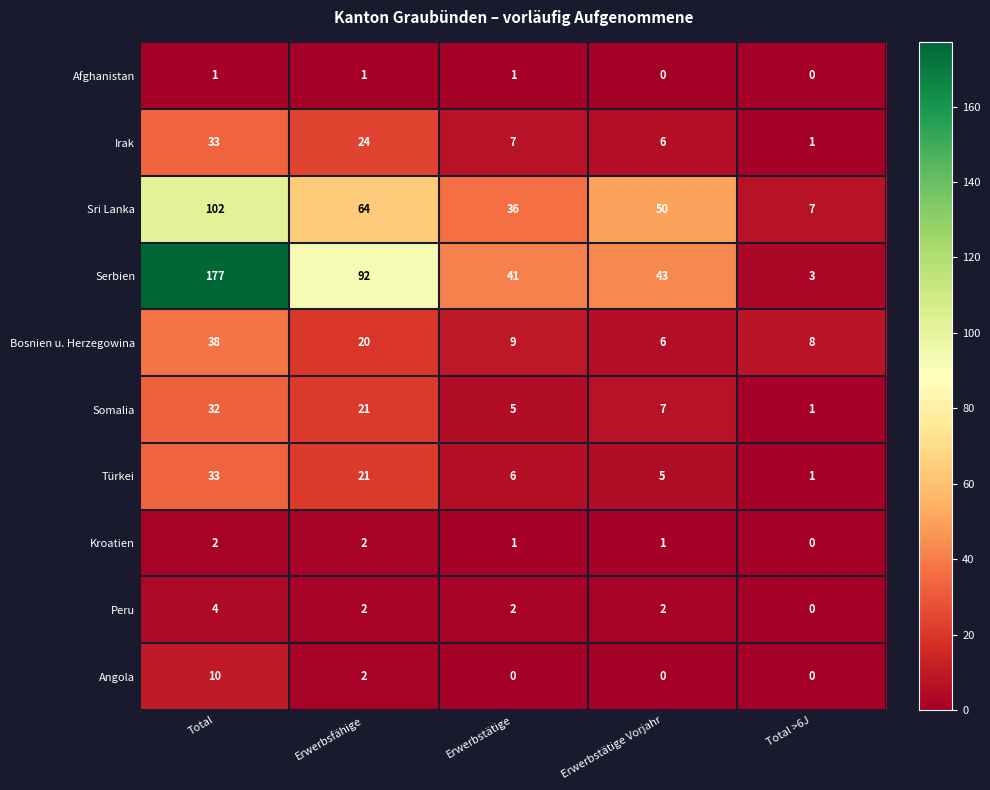

How many distinct data groups are displayed?

10